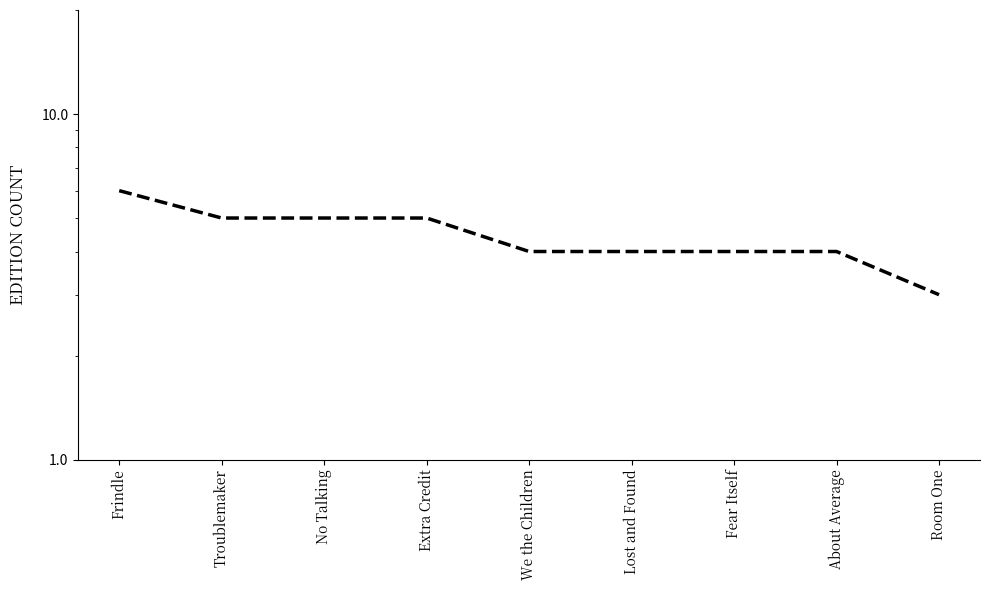

Reading left to right, what are all the values shown in this chart?

6	5	5	5	4	4	4	4	3